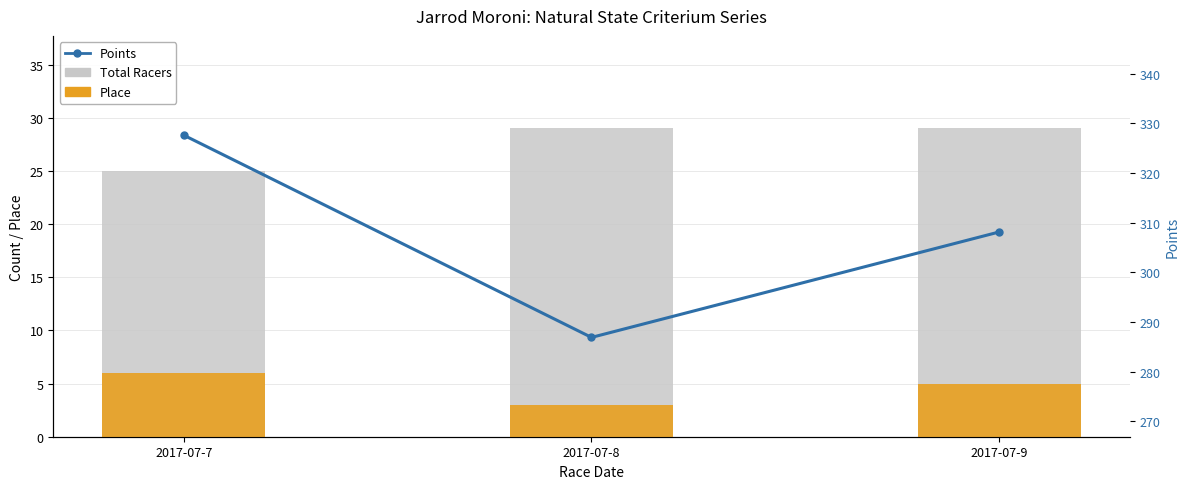

Where is Points nearest to the value 307?

2017-07-9